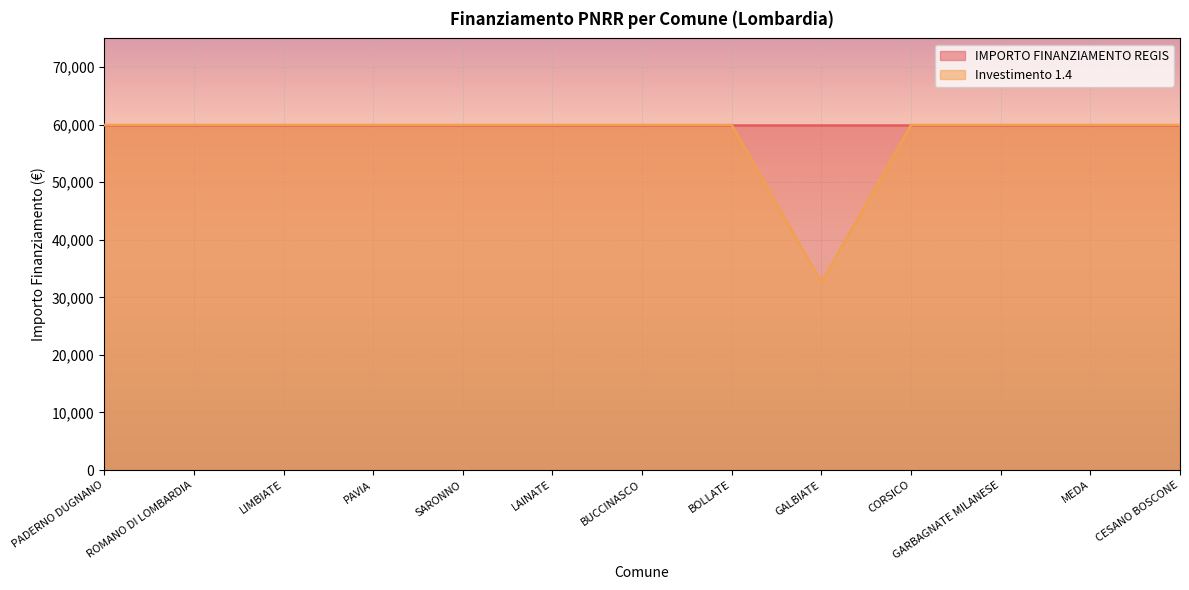

Reading left to right, extract all data points from this chart.

PADERNO DUGNANO=59966	ROMANO DI LOMBARDIA=59966	LIMBIATE=59966	PAVIA=59966	SARONNO=59966	LAINATE=59966	BUCCINASCO=59966	BOLLATE=59966	GALBIATE=32589	CORSICO=59966	GARBAGNATE MILANESE=59966	MEDA=59966	CESANO BOSCONE=59966